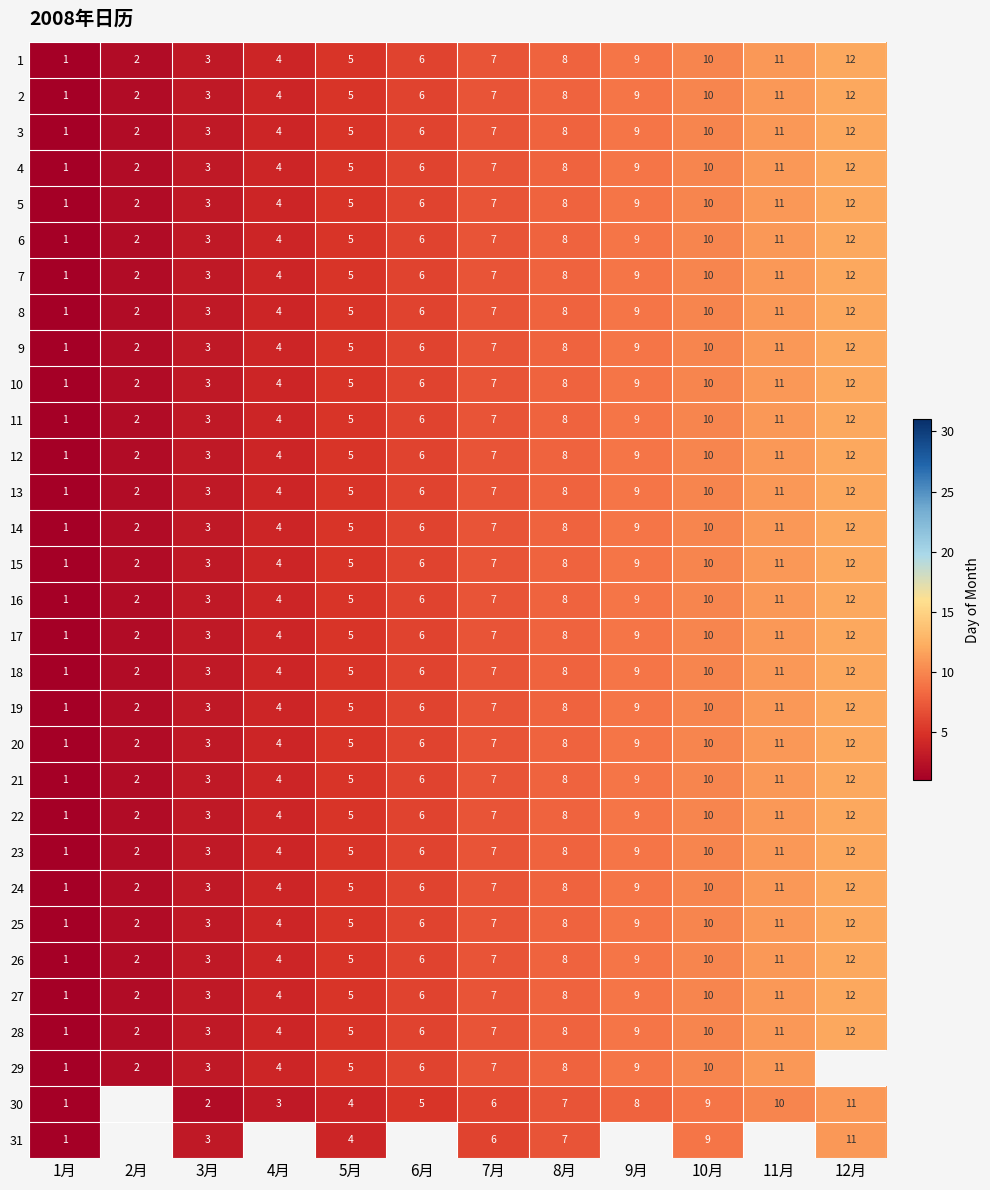

At which label does 18 reach its peak?

12月